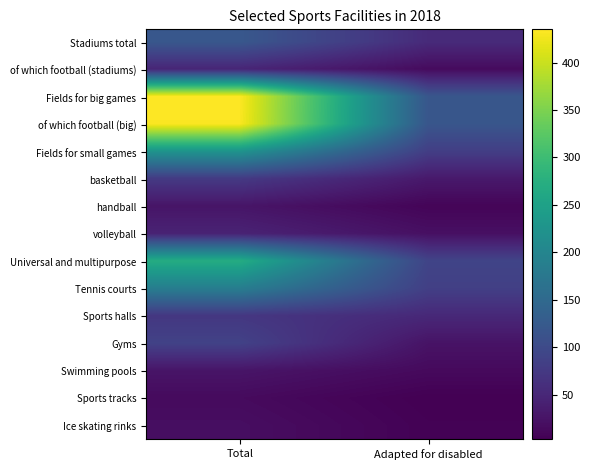

Reading left to right, list all the values displayed in this chart.

Stadiums total: Total=121	Adapted for disabled=55
of which football (stadiums): Total=48	Adapted for disabled=15
Fields for big games: Total=435	Adapted for disabled=119
of which football (big): Total=433	Adapted for disabled=118
Fields for small games: Total=226	Adapted for disabled=82
basketball: Total=76	Adapted for disabled=32
handball: Total=27	Adapted for disabled=8
volleyball: Total=45	Adapted for disabled=21
Universal and multipurpose: Total=270	Adapted for disabled=91
Tennis courts: Total=186	Adapted for disabled=84
Sports halls: Total=72	Adapted for disabled=52
Gyms: Total=88	Adapted for disabled=25
Swimming pools: Total=27	Adapted for disabled=14
Sports tracks: Total=15	Adapted for disabled=3
Ice skating rinks: Total=19	Adapted for disabled=5